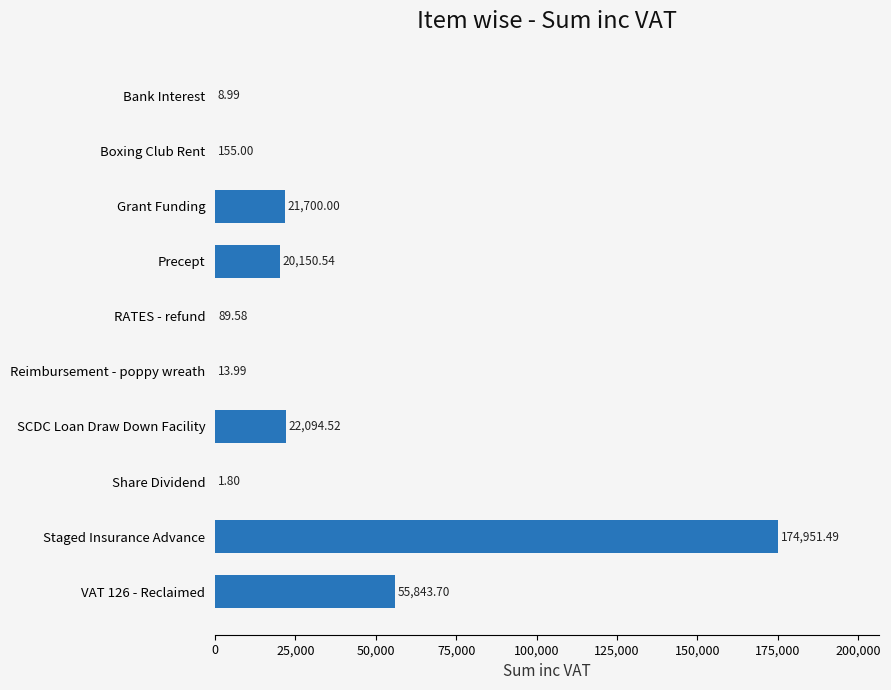

What is the sum of the values at SCDC Loan Draw Down Facility and Bank Interest?

22103.5